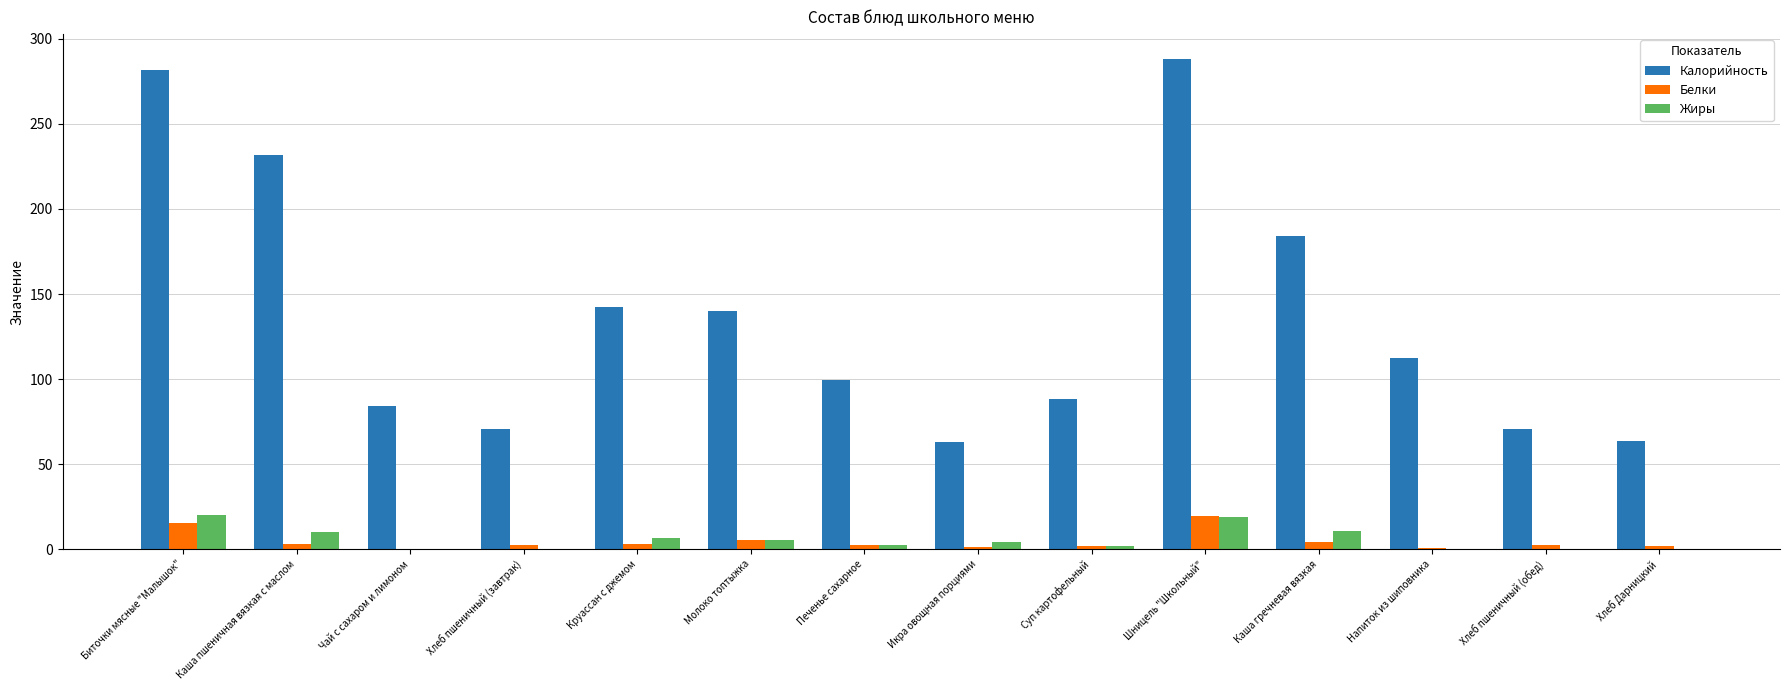

What is the sum of the Белки values at Шницель "Школьный" and Икра овощная порциями?

20.2